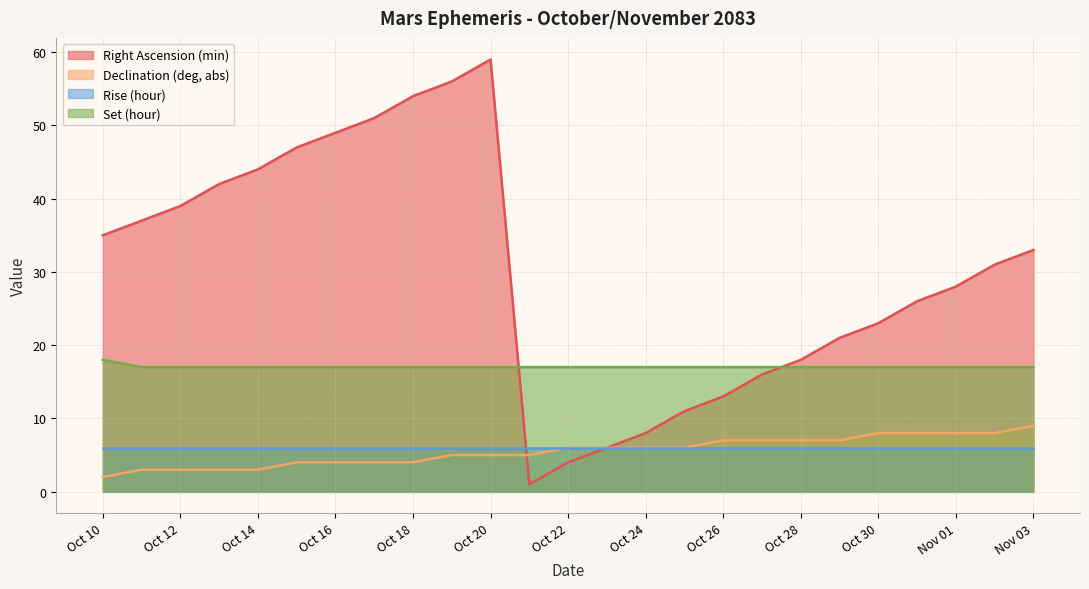

How many interior local peaks does the Right Ascension (min) series have?

1